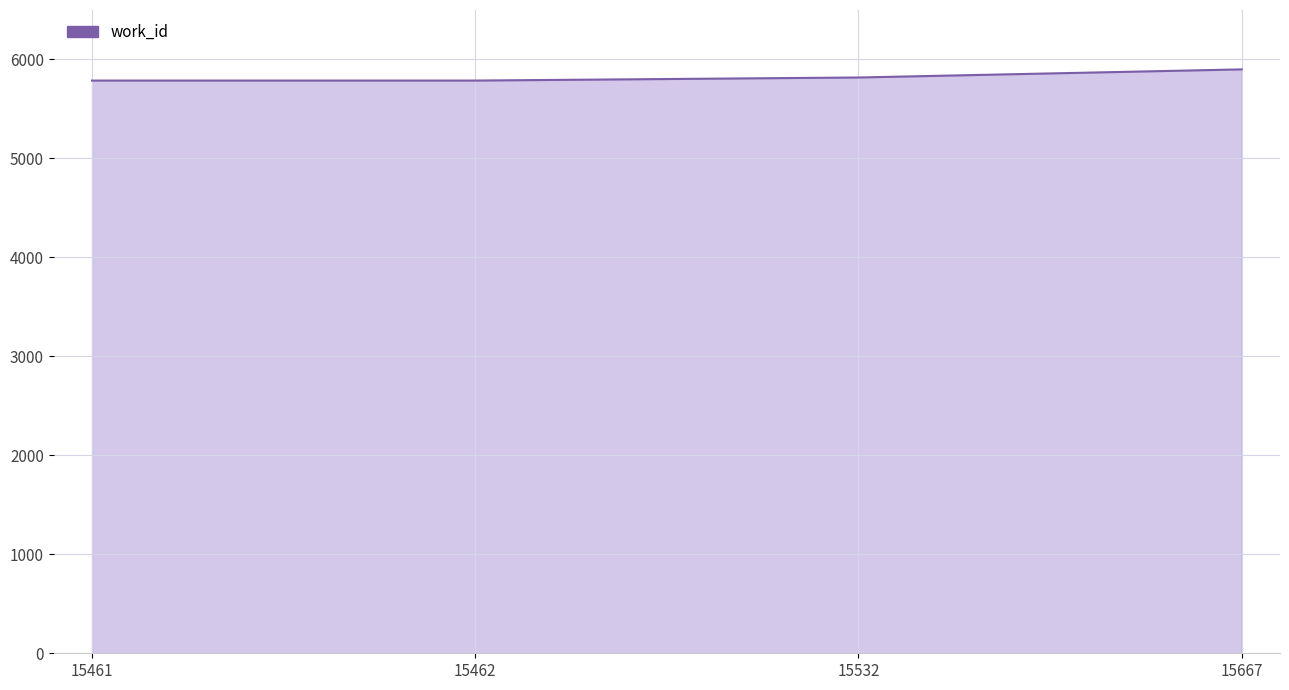

The value at 15461 is 8595. True or false?

False